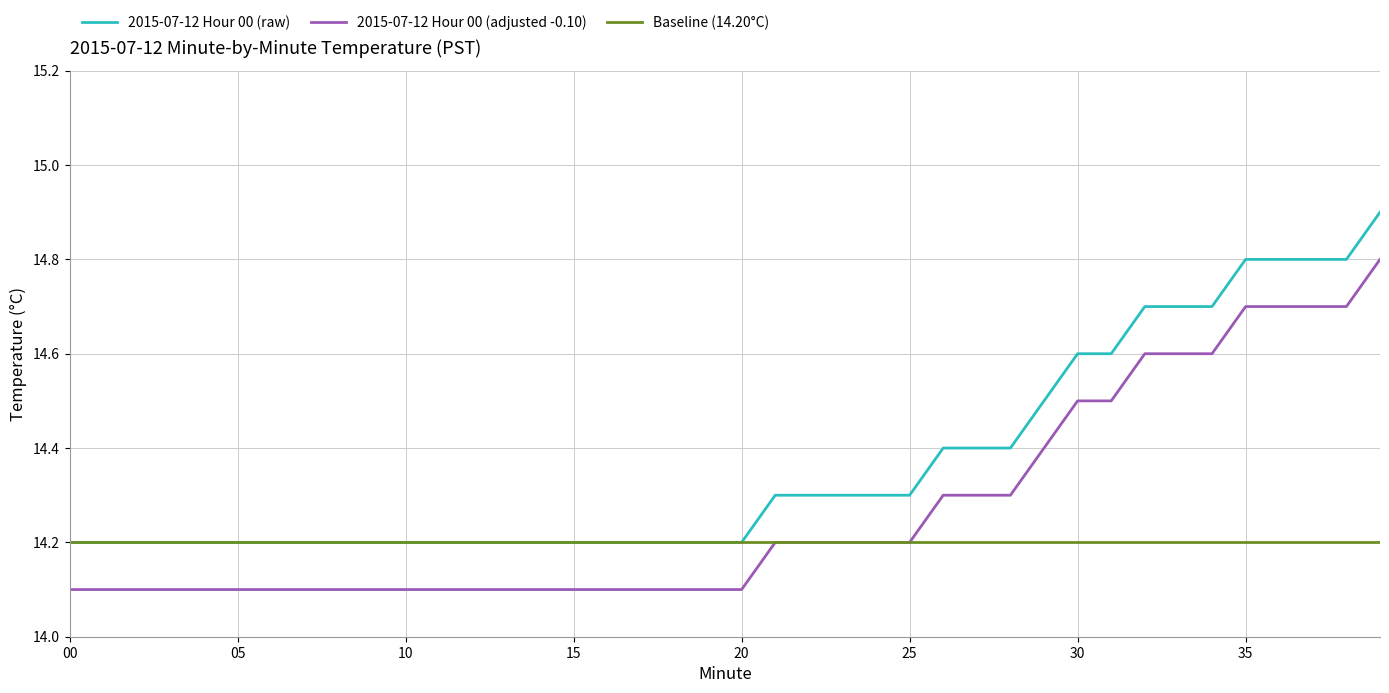

What is the maximum value shown in the chart?

14.9